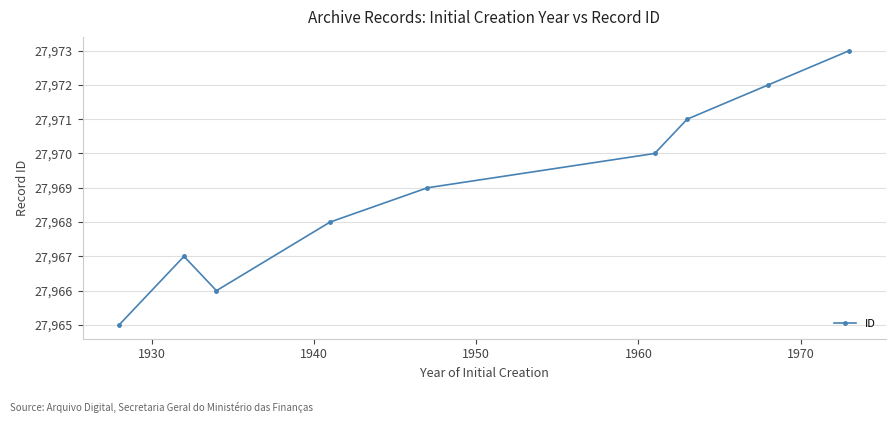

How many lines are shown in the chart?

1